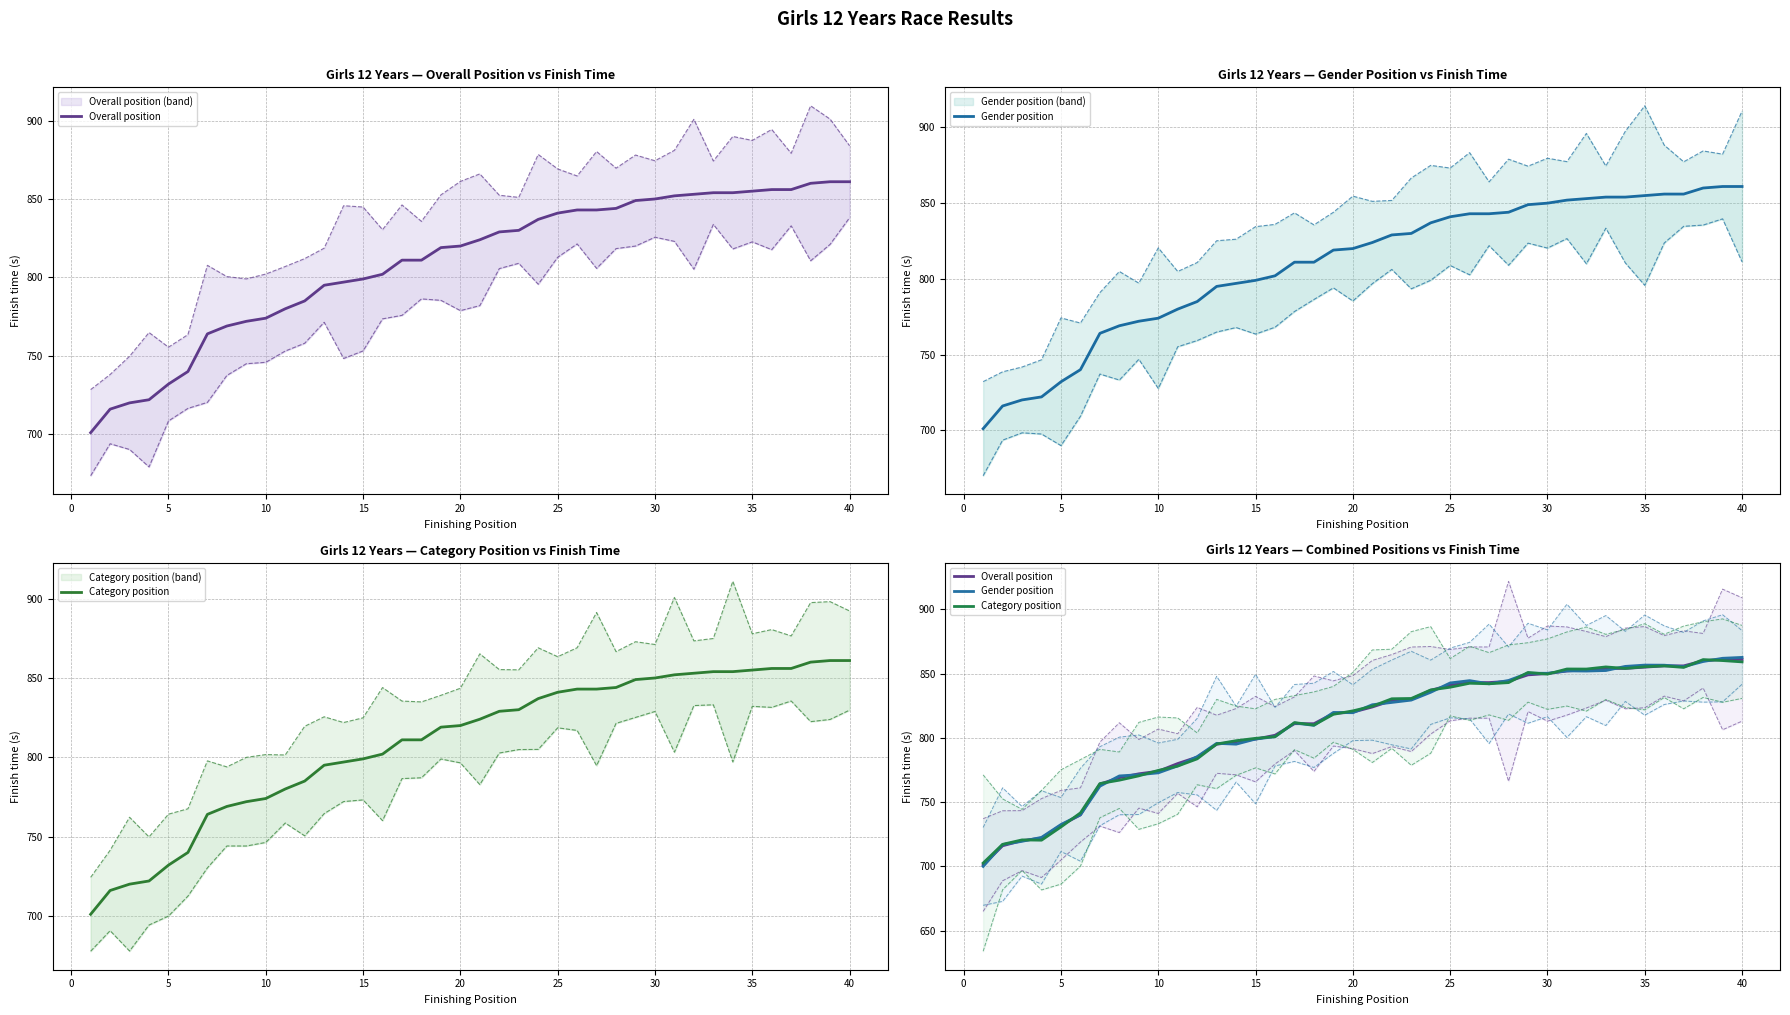

What is the smallest value displayed?

700.0